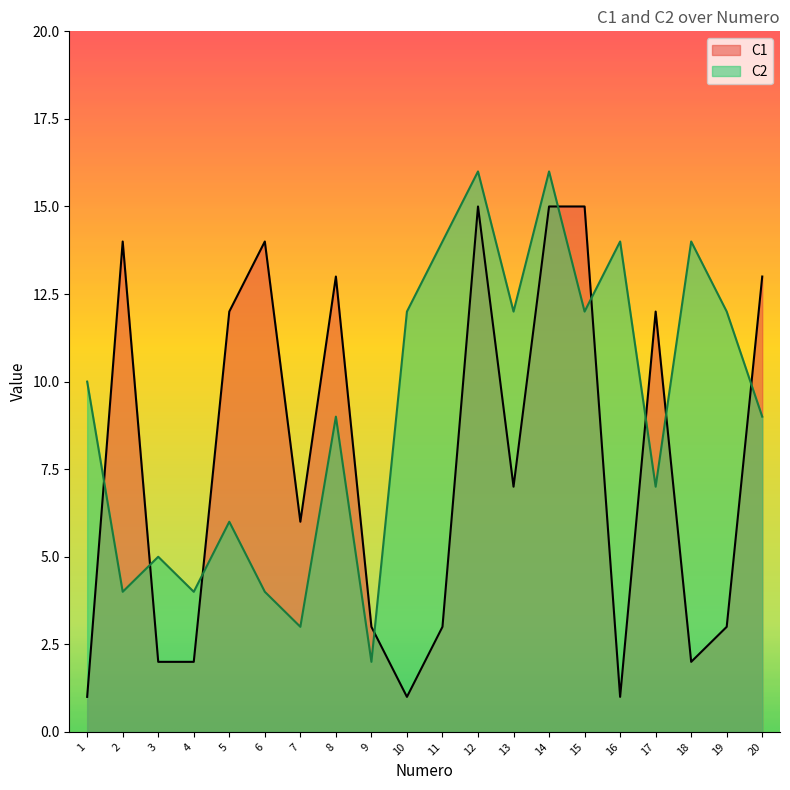

True or false: C1 and C2 cross at least once.

True